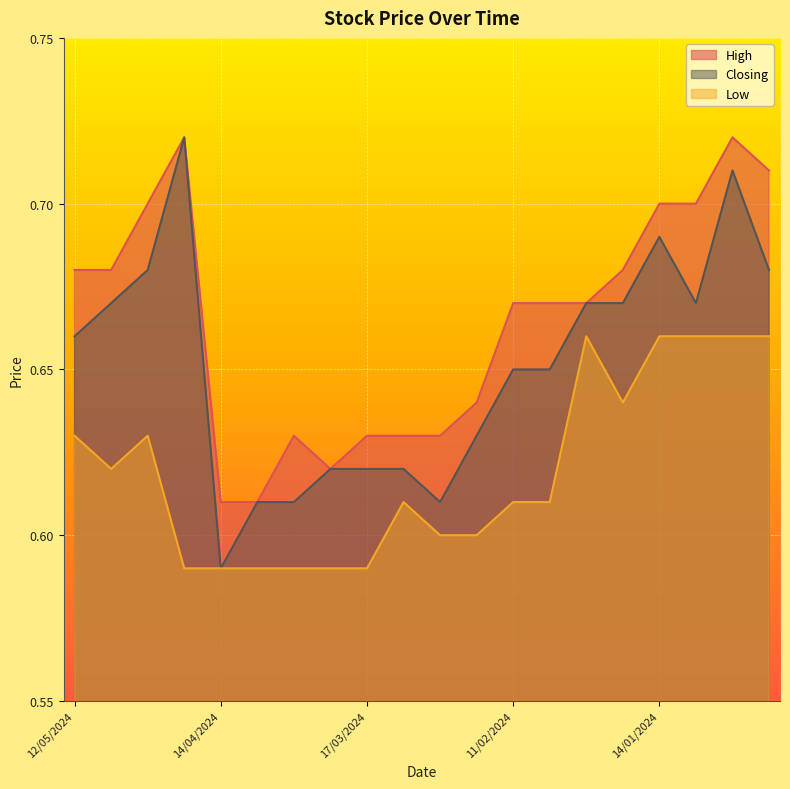

Reading left to right, list all the values displayed in this chart.

High: 12/05/2024=0.7	05/05/2024=0.7	28/04/2024=0.7	21/04/2024=0.7	14/04/2024=0.6	07/04/2024=0.6	31/03/2024=0.6	24/03/2024=0.6	17/03/2024=0.6	10/03/2024=0.6	25/02/2024=0.6	18/02/2024=0.6	11/02/2024=0.7	04/02/2024=0.7	28/01/2024=0.7	21/01/2024=0.7	14/01/2024=0.7	07/01/2024=0.7	31/12/2023=0.7	24/12/2023=0.7
Closing: 12/05/2024=0.7	05/05/2024=0.7	28/04/2024=0.7	21/04/2024=0.7	14/04/2024=0.6	07/04/2024=0.6	31/03/2024=0.6	24/03/2024=0.6	17/03/2024=0.6	10/03/2024=0.6	25/02/2024=0.6	18/02/2024=0.6	11/02/2024=0.7	04/02/2024=0.7	28/01/2024=0.7	21/01/2024=0.7	14/01/2024=0.7	07/01/2024=0.7	31/12/2023=0.7	24/12/2023=0.7
Low: 12/05/2024=0.6	05/05/2024=0.6	28/04/2024=0.6	21/04/2024=0.6	14/04/2024=0.6	07/04/2024=0.6	31/03/2024=0.6	24/03/2024=0.6	17/03/2024=0.6	10/03/2024=0.6	25/02/2024=0.6	18/02/2024=0.6	11/02/2024=0.6	04/02/2024=0.6	28/01/2024=0.7	21/01/2024=0.6	14/01/2024=0.7	07/01/2024=0.7	31/12/2023=0.7	24/12/2023=0.7